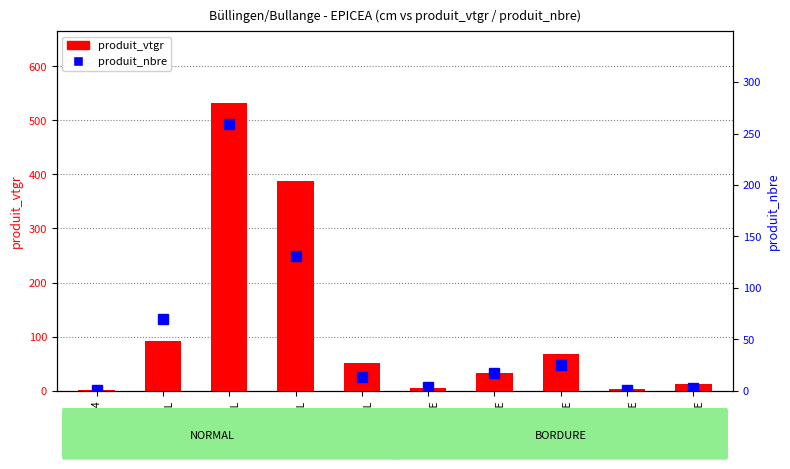

At which label does produit_nbre reach its minimum?

cm4